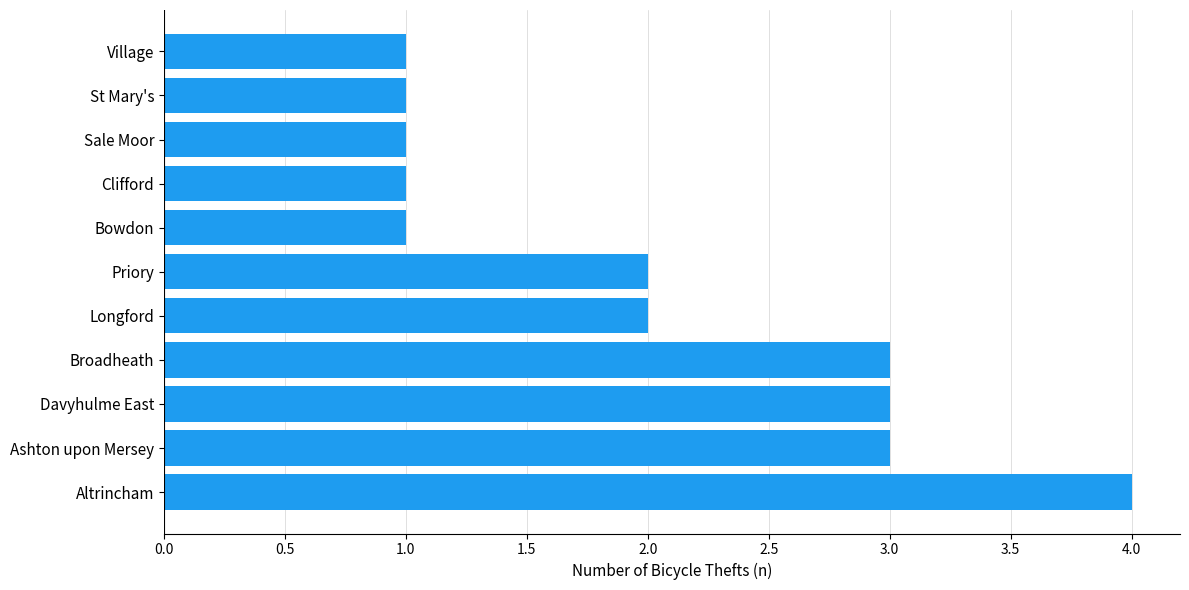

The value at Altrincham is 4. True or false?

True